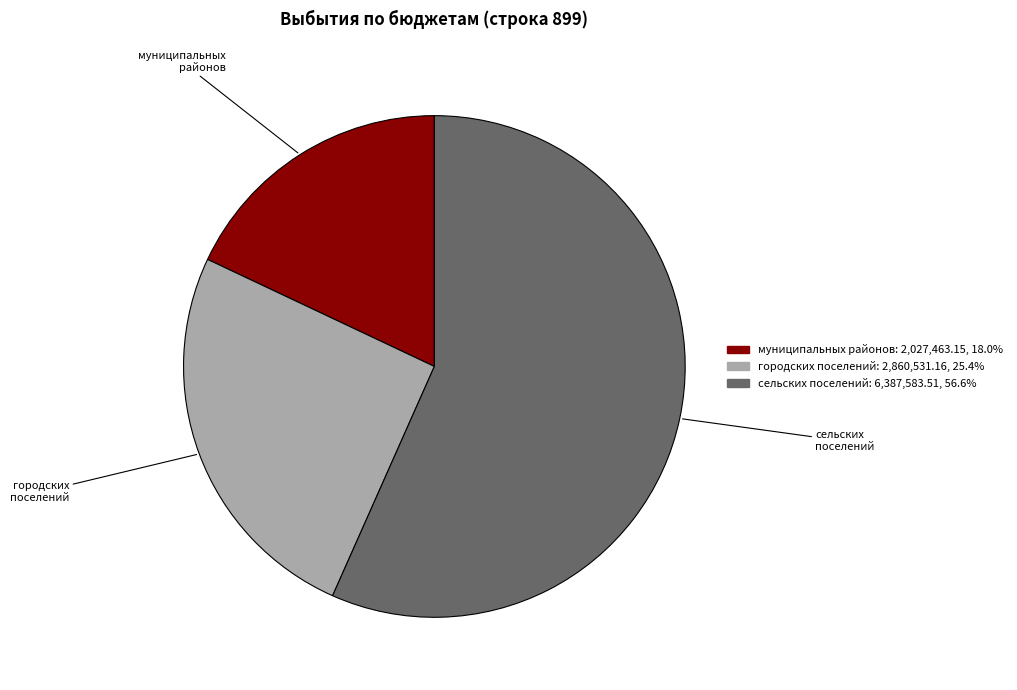

Approximately how many times larger is the value at городских поселений compared to сельских поселений?

0.4